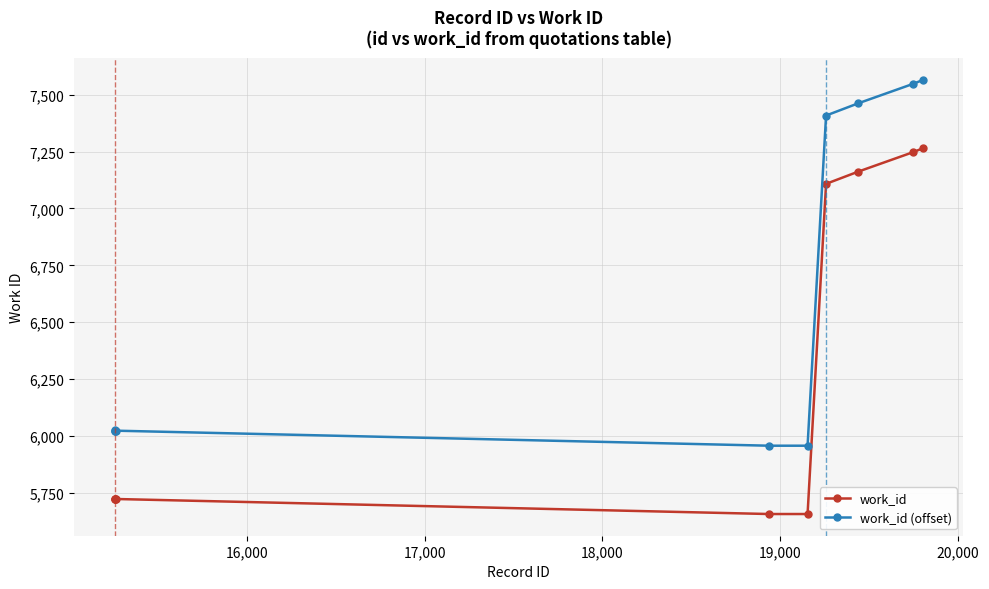

At how many categories does at least one series exceed 7025?

4